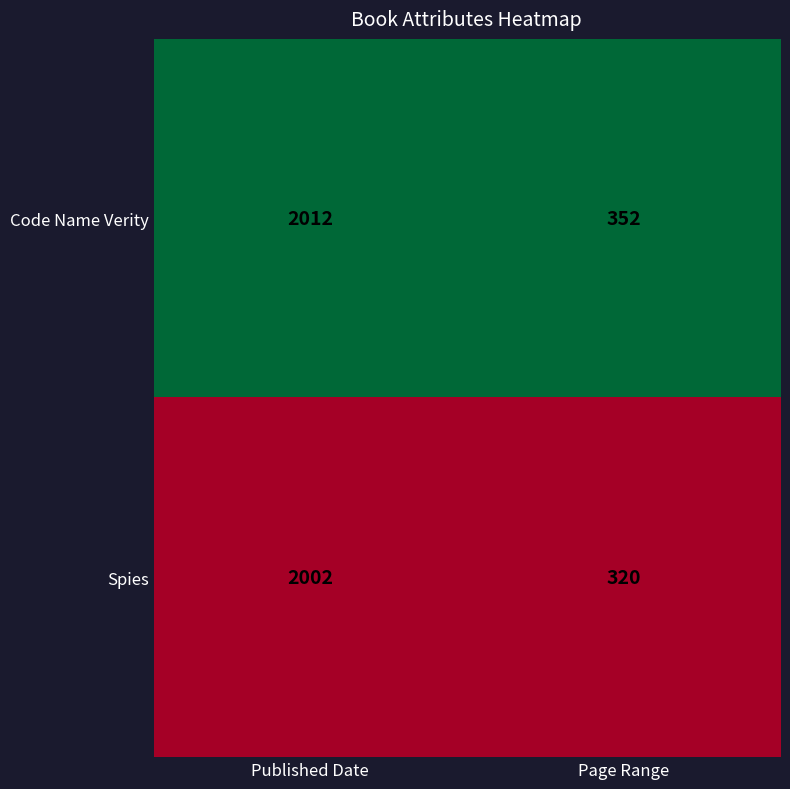

Rank the series at Published Date from highest to lowest value.

Code Name Verity, Spies